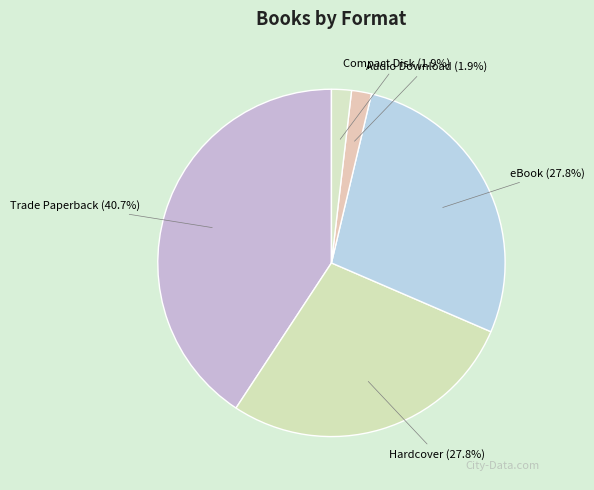

Between Compact Disk and Trade Paperback, which is larger?

Trade Paperback